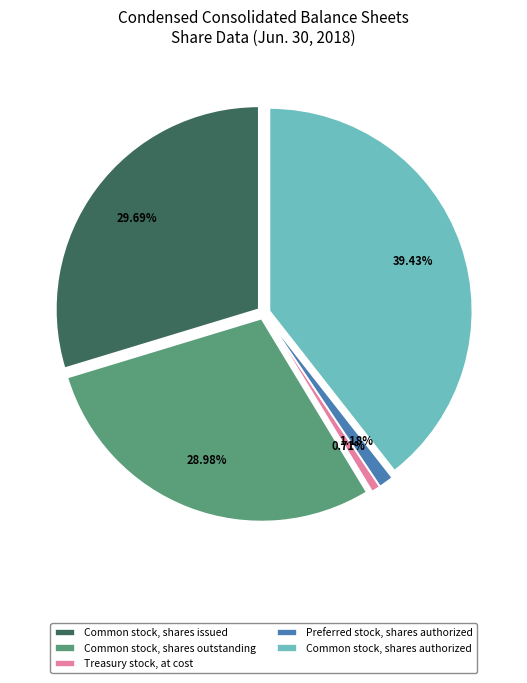

Does any single category account for the majority?

No